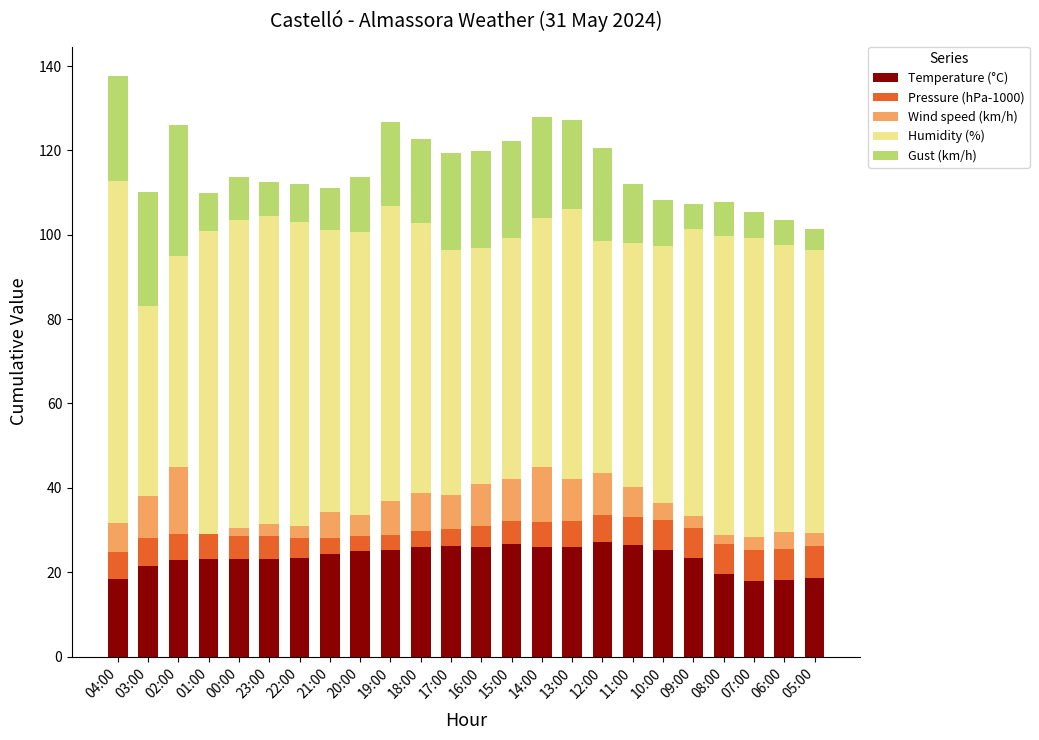

What is the highest value of the Temperature (°C) series?

27.2